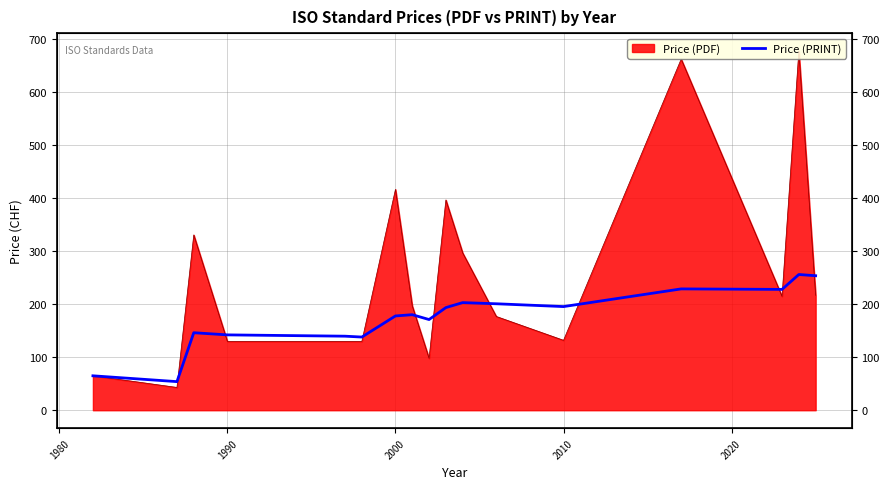

How many values are below 180?

8